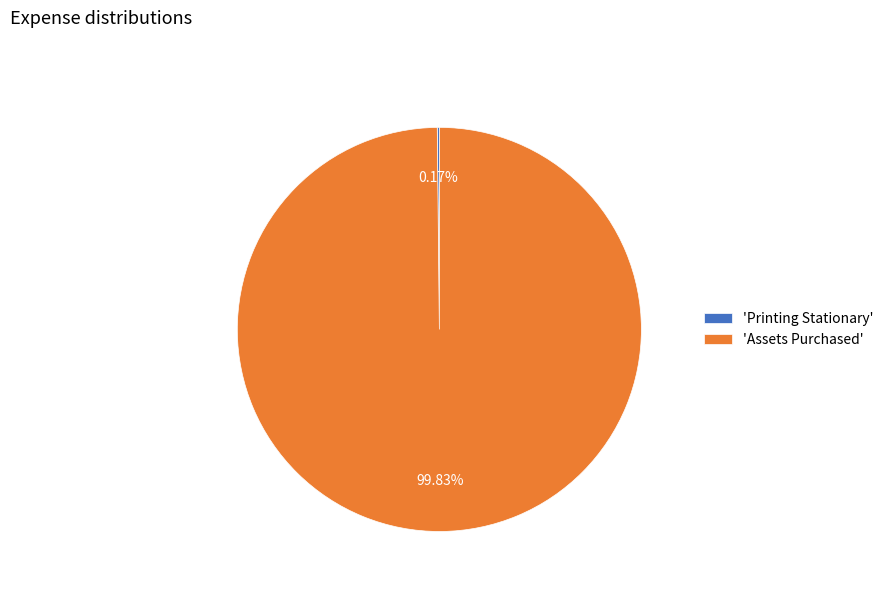

Which category accounts for the majority?

'Assets Purchased'